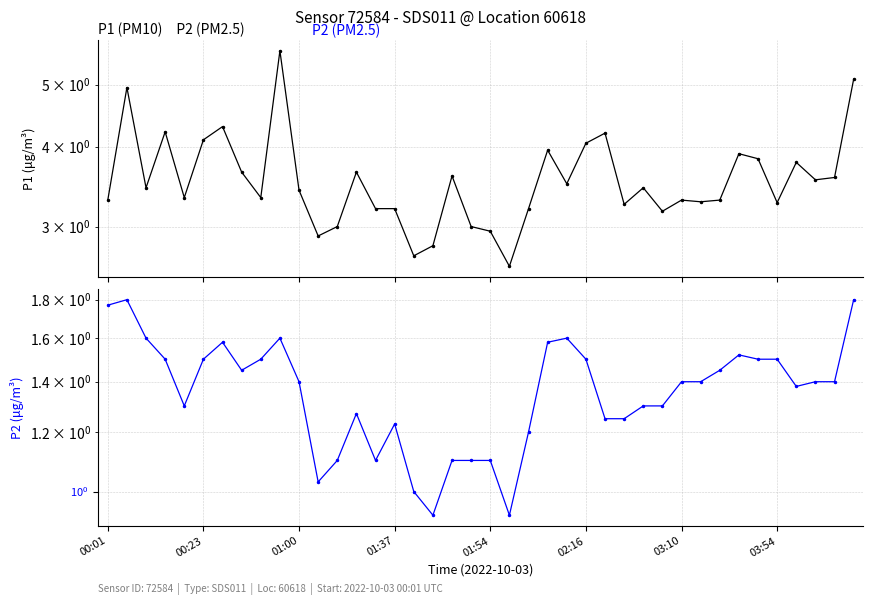

Is this an area chart (filled region under the line)?

No